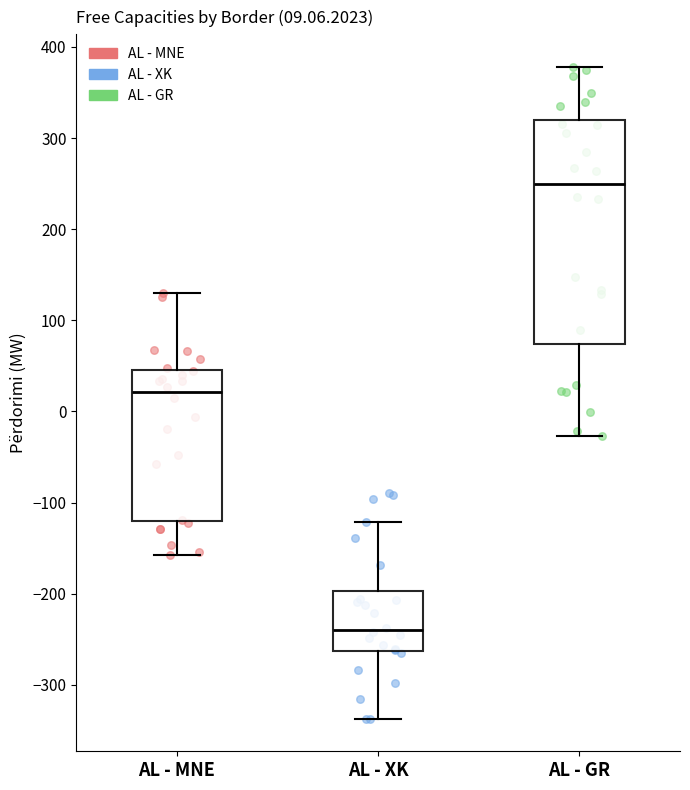

Which box is the tallest, from its lower edge to its upper edge?

AL - GR